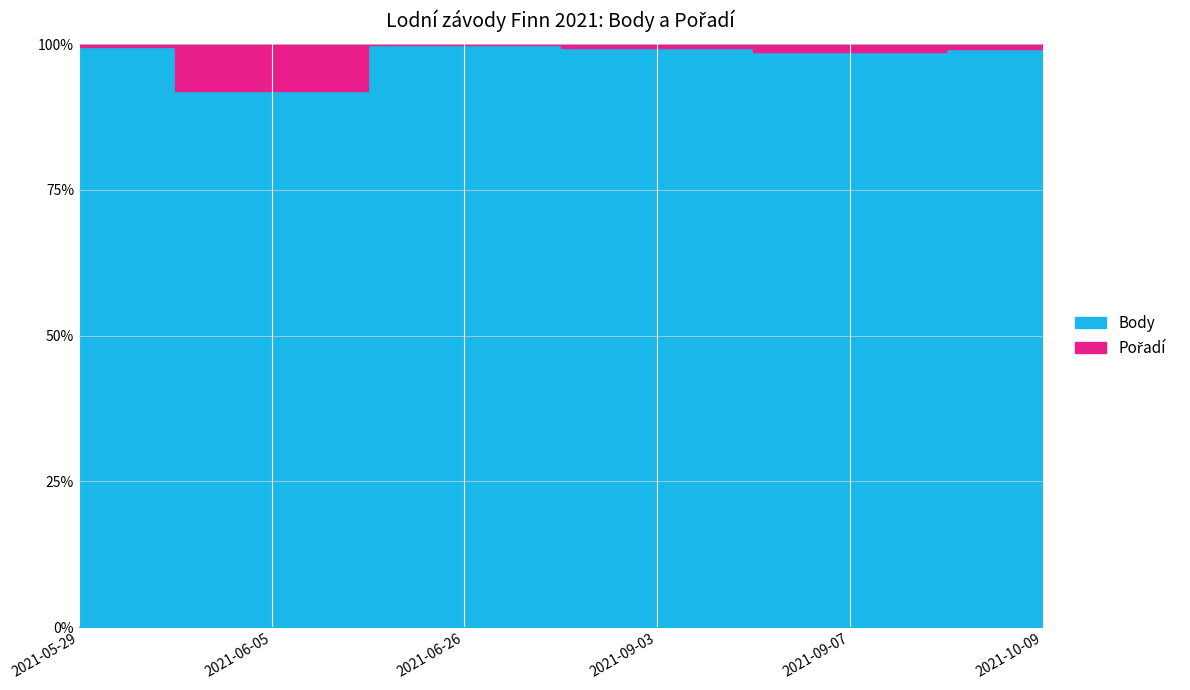

Reading left to right, list all the values displayed in this chart.

Body: 1069	136	1813	864	4307	892
Pořadí: 5	12	4	5	56	7